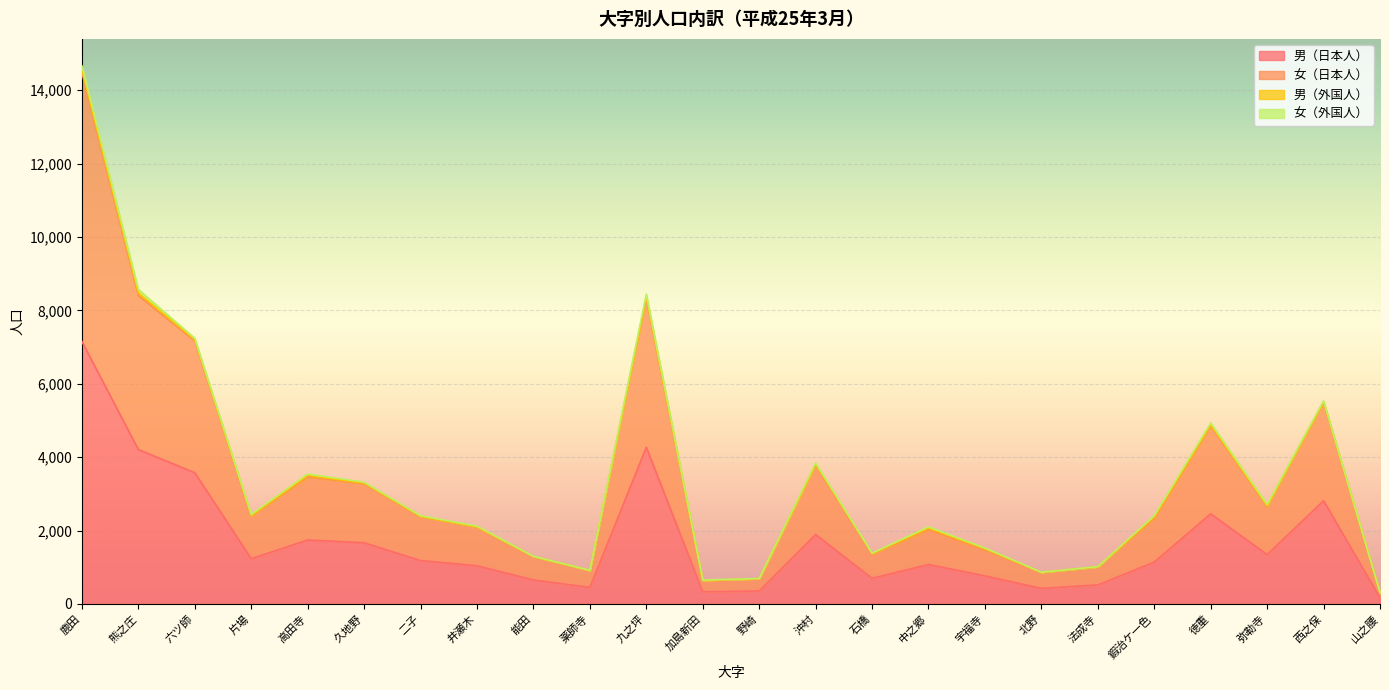

What is the total value across all series at 鹿田?

14665